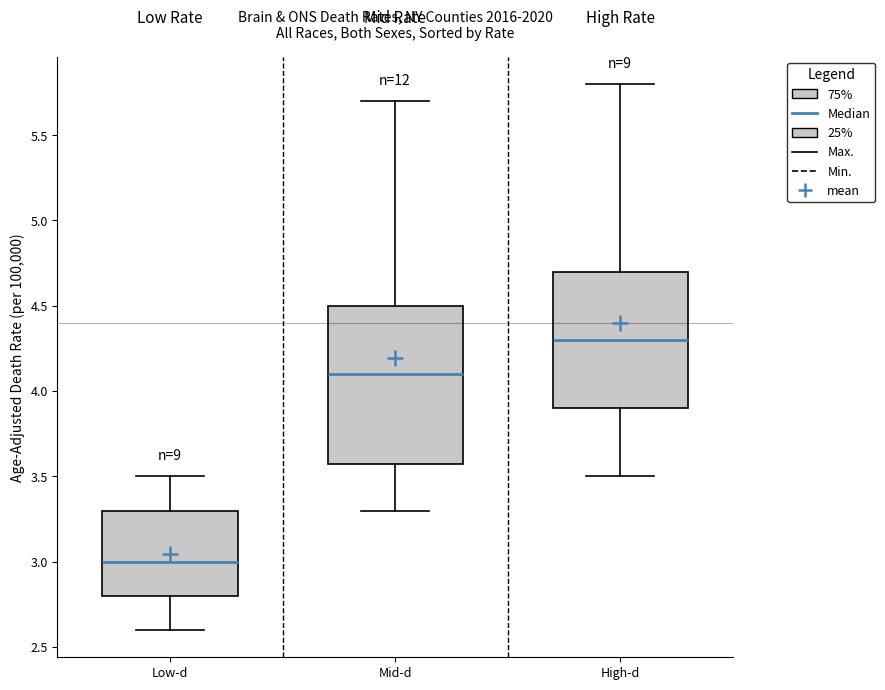

Reading left to right, transcribe this box plot: for each box, give where its median line is, the range the box spans, and where its two whiskers end, as read against the y-axis. The values are not printed on the chart, so give them approximately, as read against the axis.

Low-d: median 3.0, box 2.8 to 3.3, whiskers 2.6 to 3.5
Mid-d: median 4.1, box 3.6 to 4.5, whiskers 3.3 to 5.7
High-d: median 4.3, box 3.9 to 4.7, whiskers 3.5 to 5.8